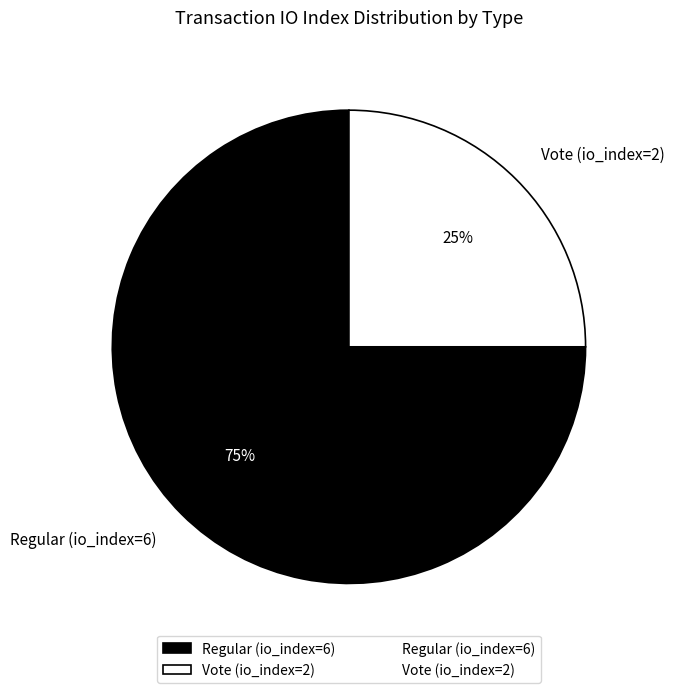

Count the number of slices in the pie.

2